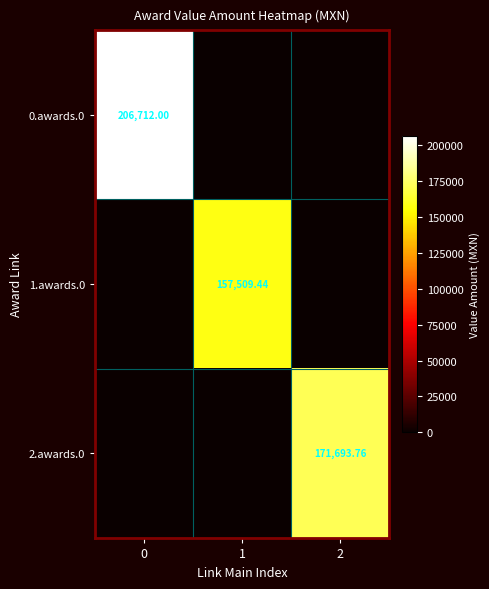

How many values in the row_0 series exceed 0?

1